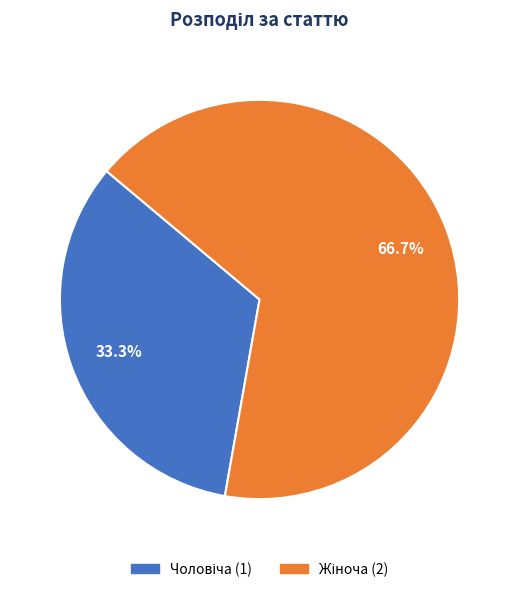

Is there any slice that represents more than half of the pie?

Yes